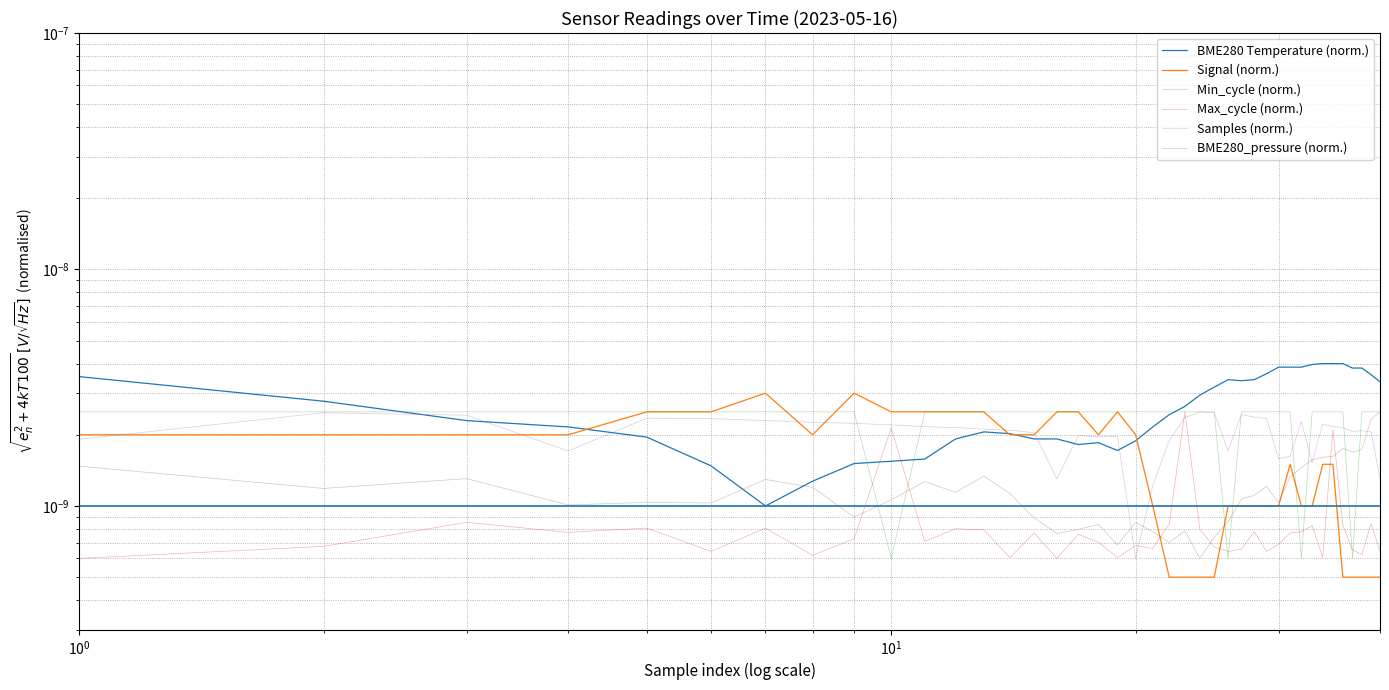

True or false: Signal (norm.) and Samples (norm.) cross at least once.

True